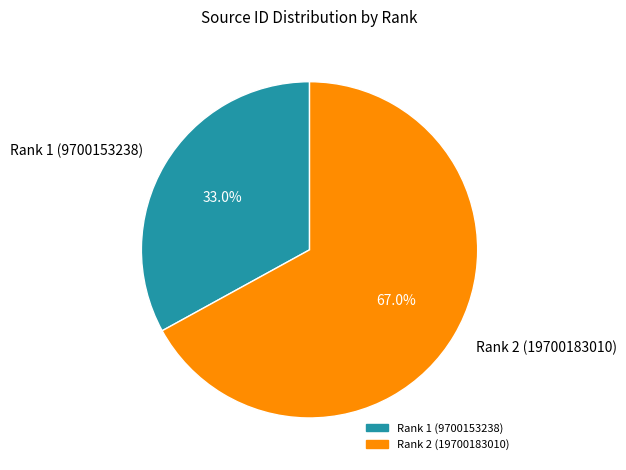

Which slice is the largest?

Rank 2 (19700183010)